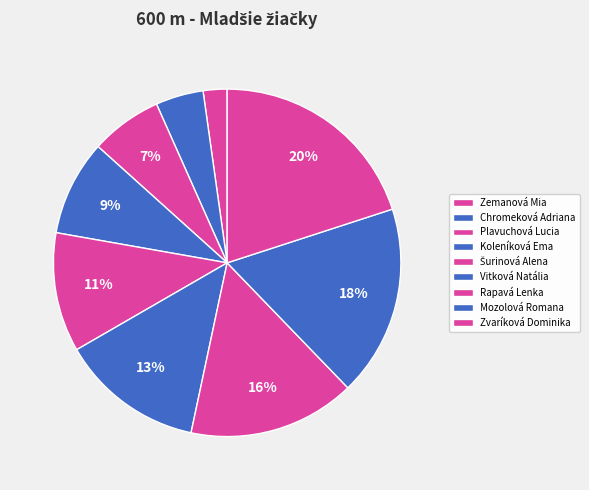

What is the largest slice in the pie chart?

Zvaríková Dominika